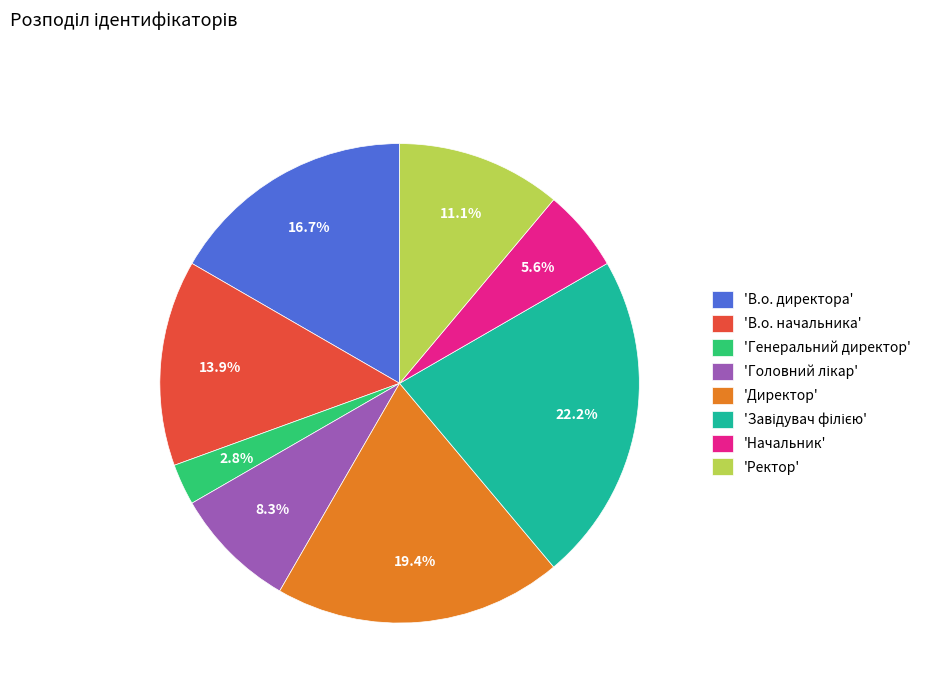

What is the ratio of the value at 'В.о. директора' to the value at 'В.о. начальника'?

1.2